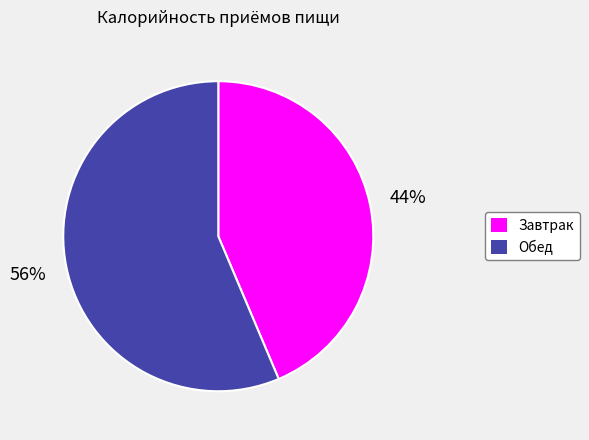

Between Завтрак and Обед, which is larger?

Обед